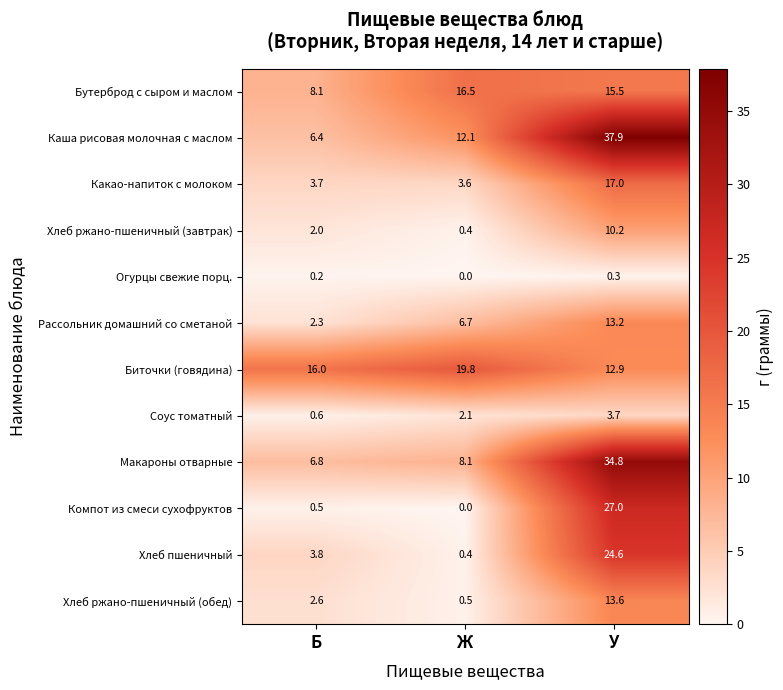

Which series has the widest spread of values?

Каша рисовая молочная с маслом